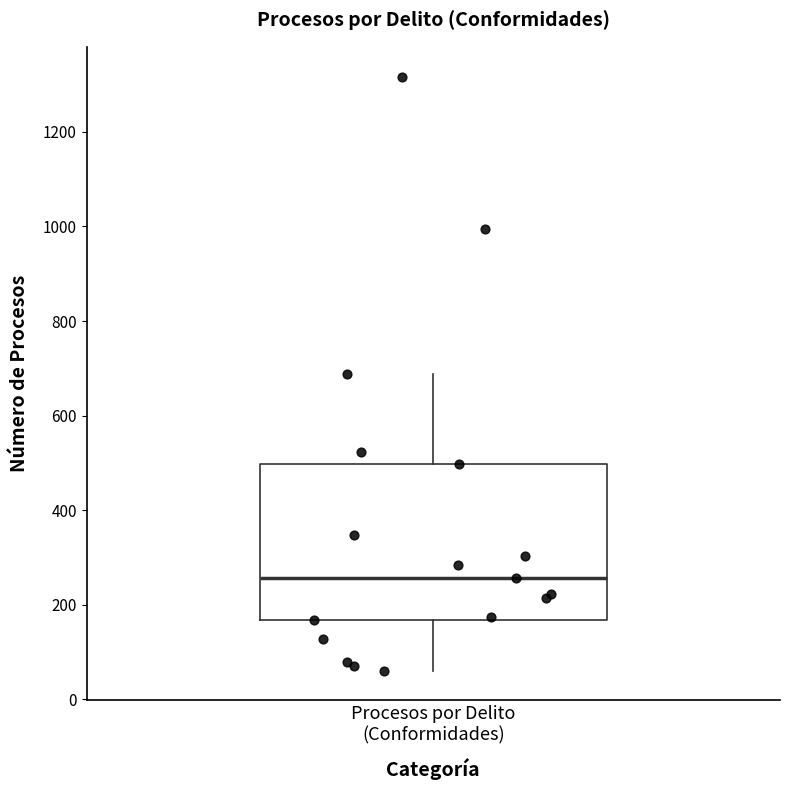

Transcribe this box plot: give where the median line is, the range the box spans, and where the two whiskers end, as read against the y-axis. The values are not printed on the chart, so give them approximately, as read against the axis.

median 260, box 160 to 500, whiskers 60 to 680